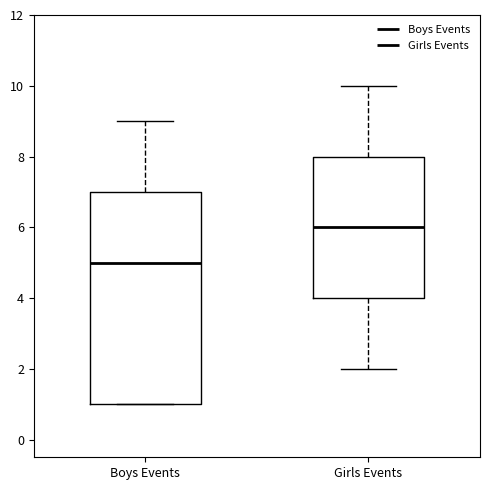

Which box is the tallest, from its lower edge to its upper edge?

Boys Events